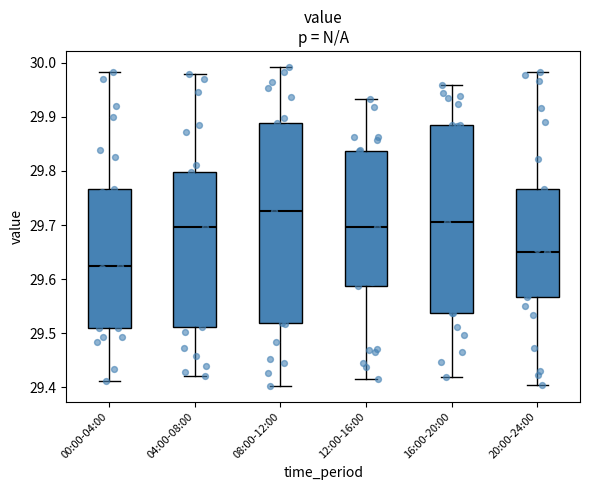

Reading left to right, read every box against the y-axis: the position of its median line, the range the box covers, and the ends of its whiskers. The values are not printed on the chart, so give them approximately, as read against the axis.

00:00-04:00: median 29.62, box 29.51 to 29.77, whiskers 29.41 to 29.98
04:00-08:00: median 29.70, box 29.51 to 29.80, whiskers 29.42 to 29.98
08:00-12:00: median 29.73, box 29.52 to 29.89, whiskers 29.40 to 29.99
12:00-16:00: median 29.70, box 29.59 to 29.84, whiskers 29.42 to 29.93
16:00-20:00: median 29.71, box 29.54 to 29.88, whiskers 29.42 to 29.96
20:00-24:00: median 29.65, box 29.57 to 29.77, whiskers 29.40 to 29.98